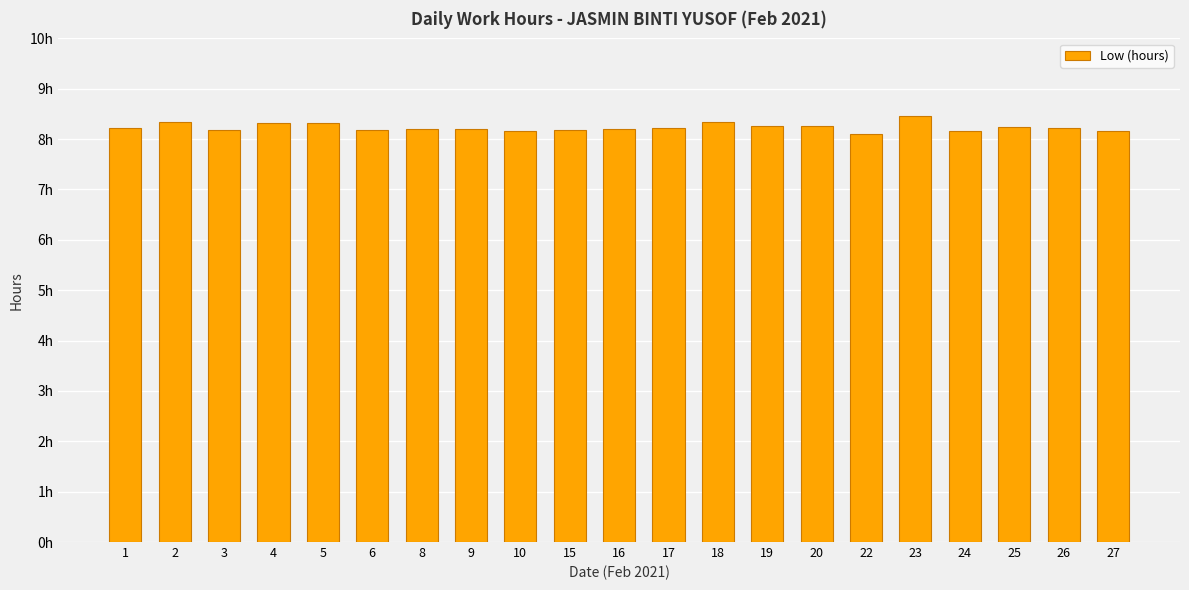

Does the chart contain any negative values?

No